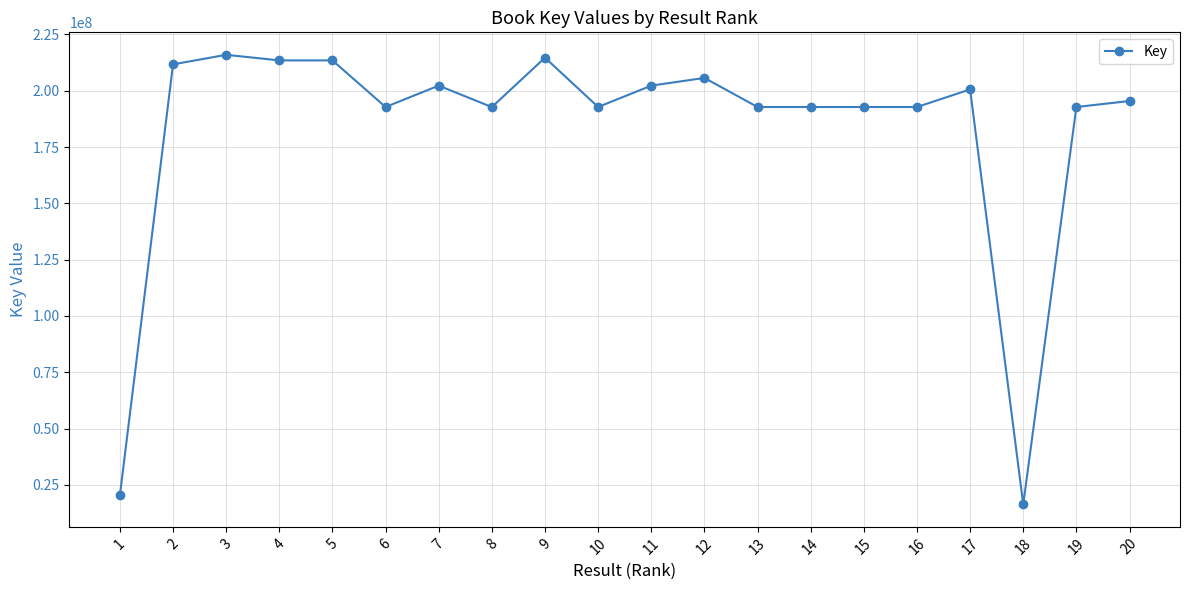

What is the value of the 8th point from the left?

192762999